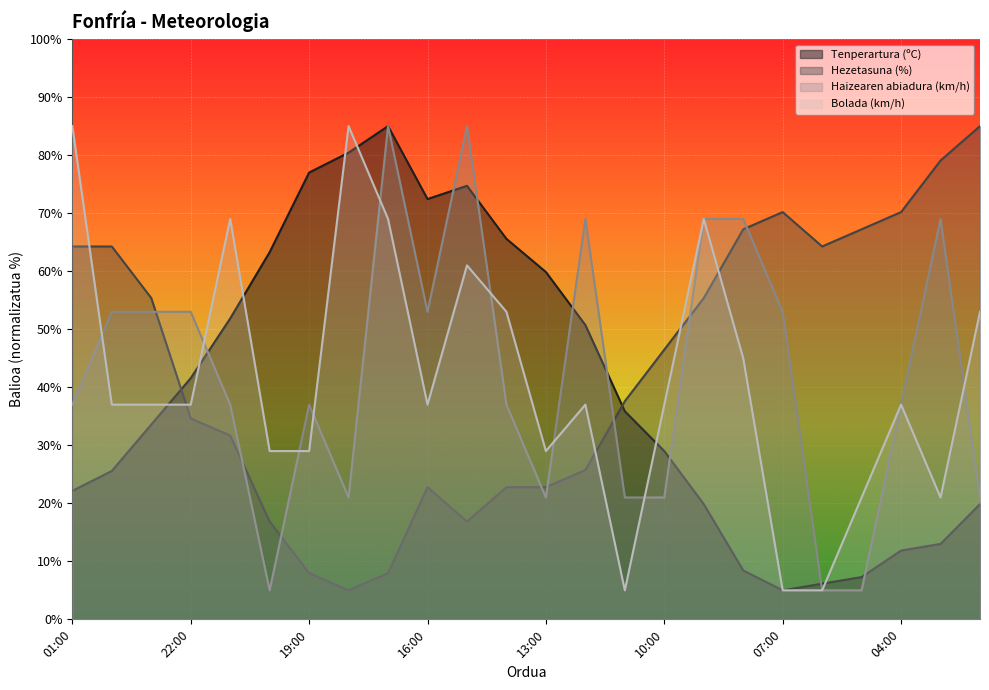

The Haizearen abiadura (km/h) series shows 21.0 at 13:00. True or false?

True